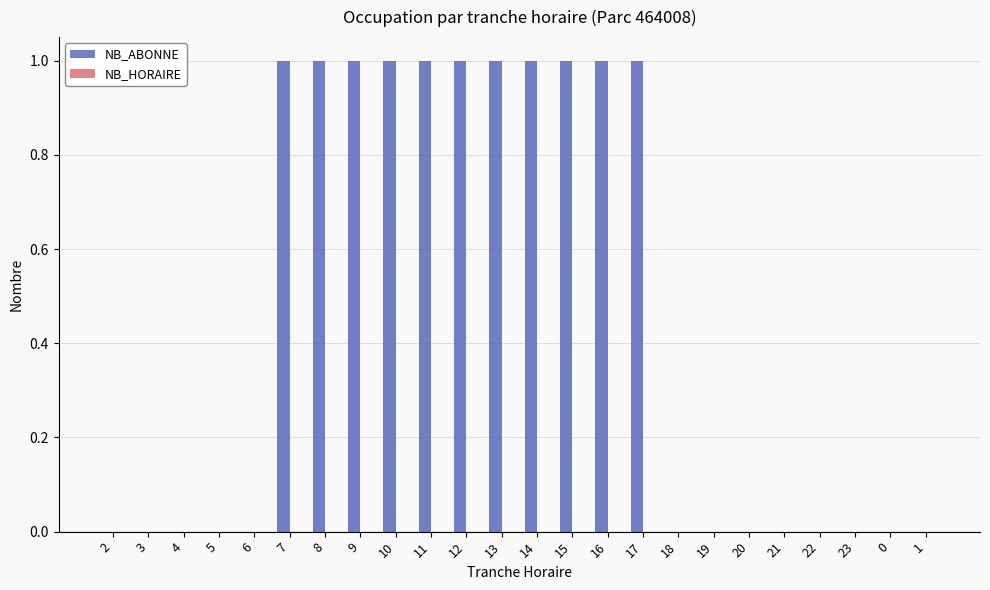

Reading right to left, extract all data points from this chart.

1=0	0=0	23=0	22=0	21=0	20=0	19=0	18=0	17=1	16=1	15=1	14=1	13=1	12=1	11=1	10=1	9=1	8=1	7=1	6=0	5=0	4=0	3=0	2=0